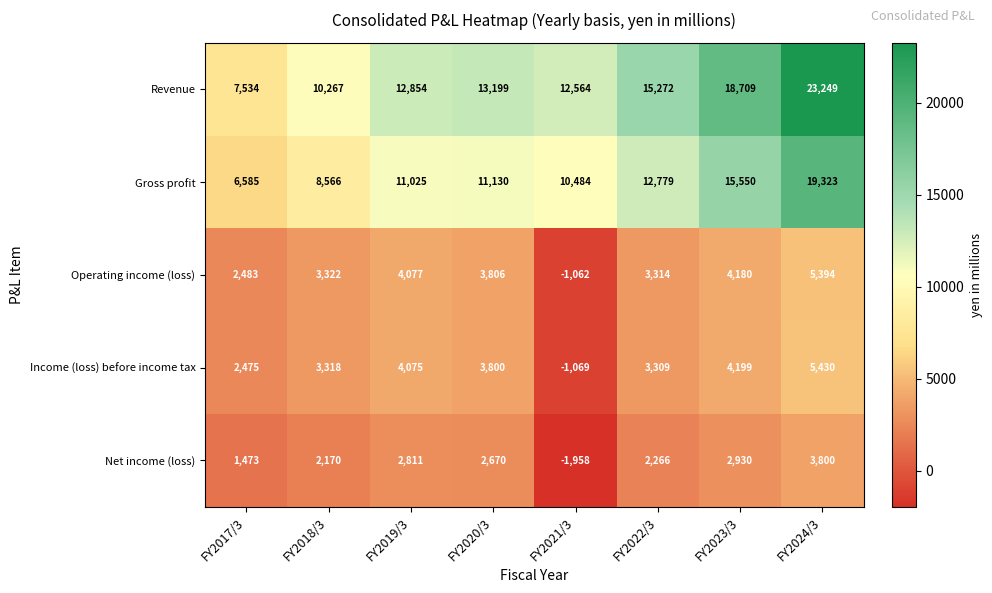

What is the sum of the Gross profit values at FY2022/3 and FY2020/3?

23909